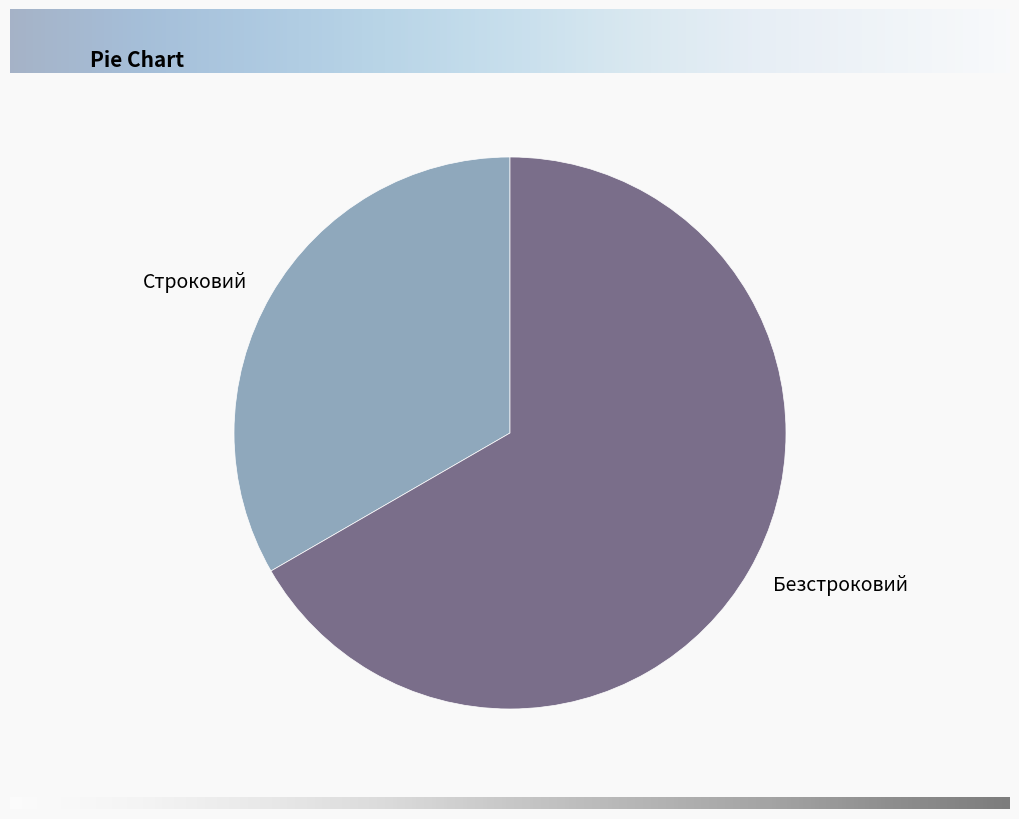

Is the sum of Строковий and Безстроковий greater than half?

Yes